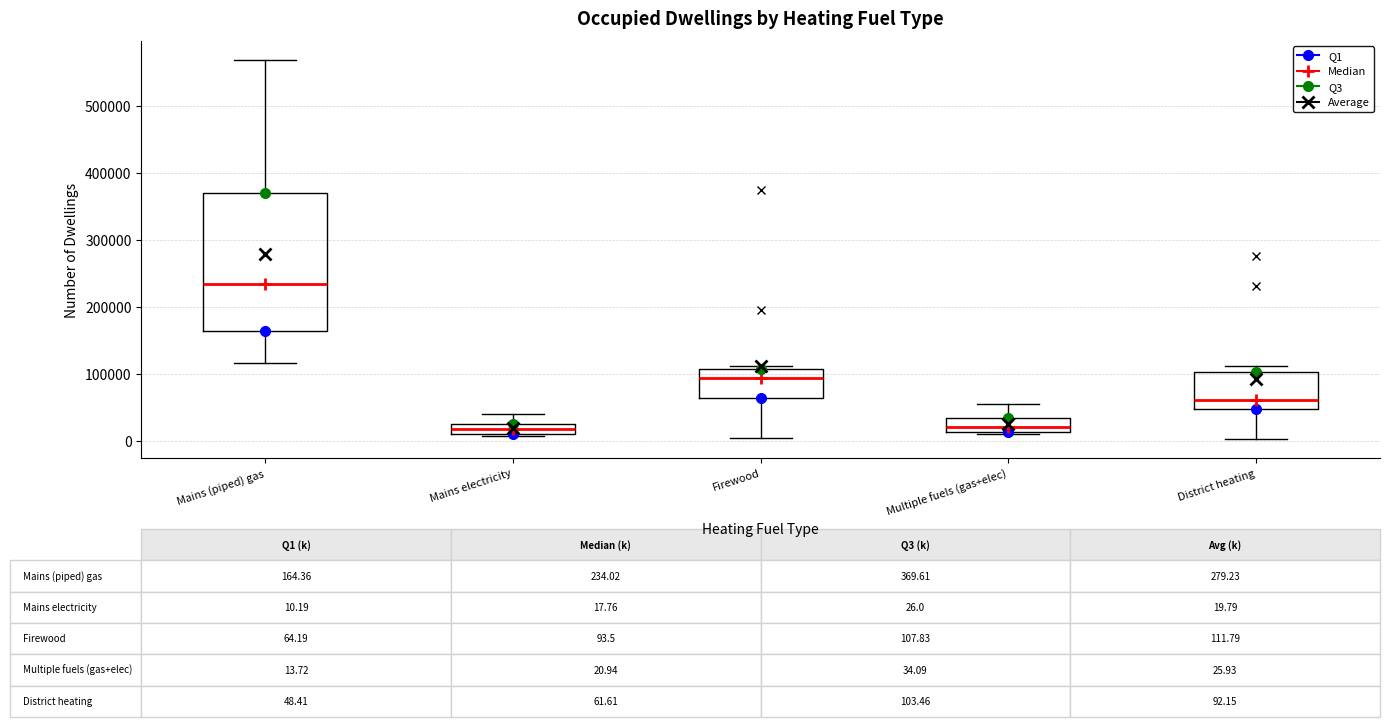

Which box's median line is the highest?

Mains (piped) gas